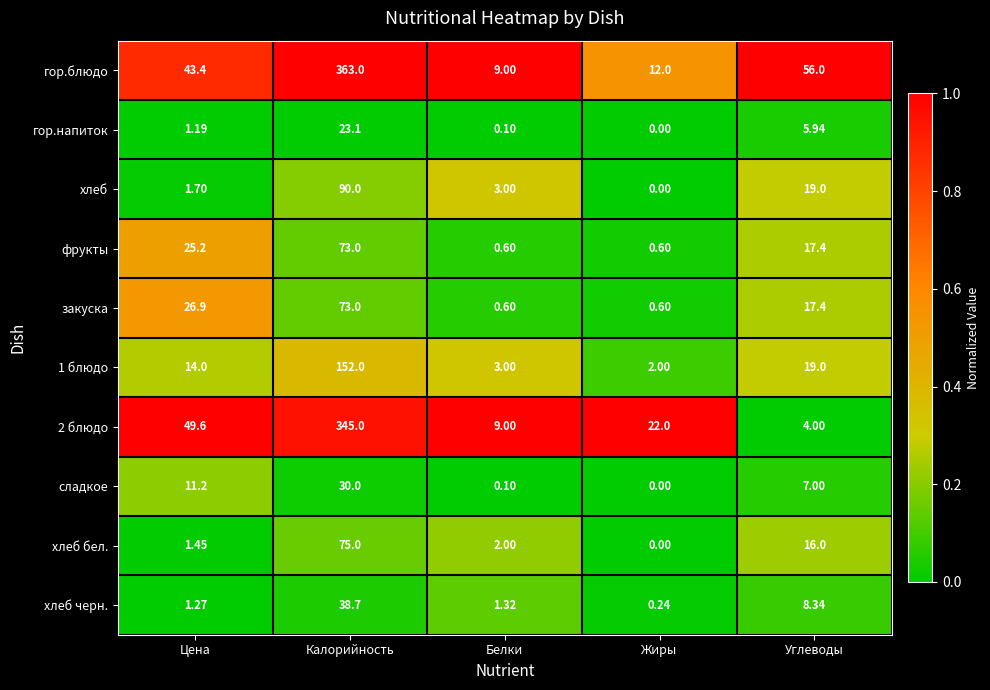

Rank the categories by хлеб value from highest to lowest.

Калорийность, Углеводы, Белки, Цена, Жиры